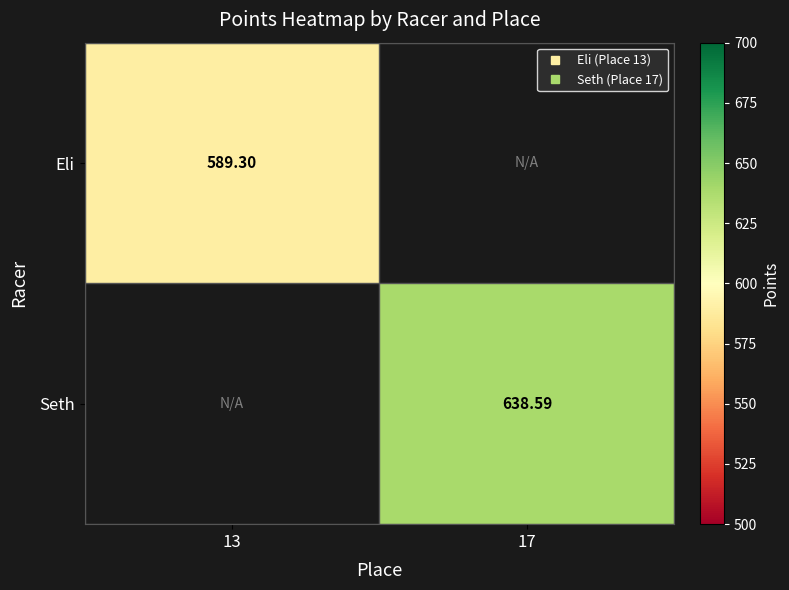

Which series has the largest range (max minus min)?

Eli